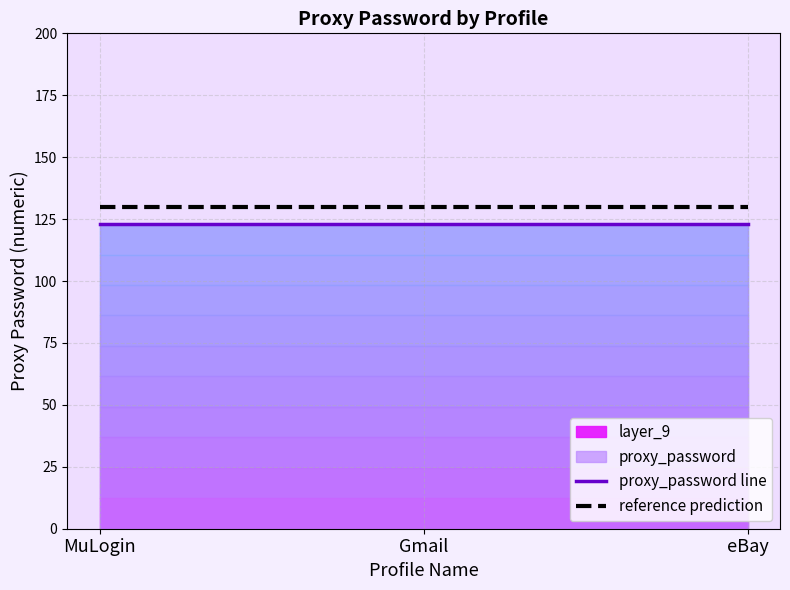

What value does the reference prediction series have at Gmail?

130